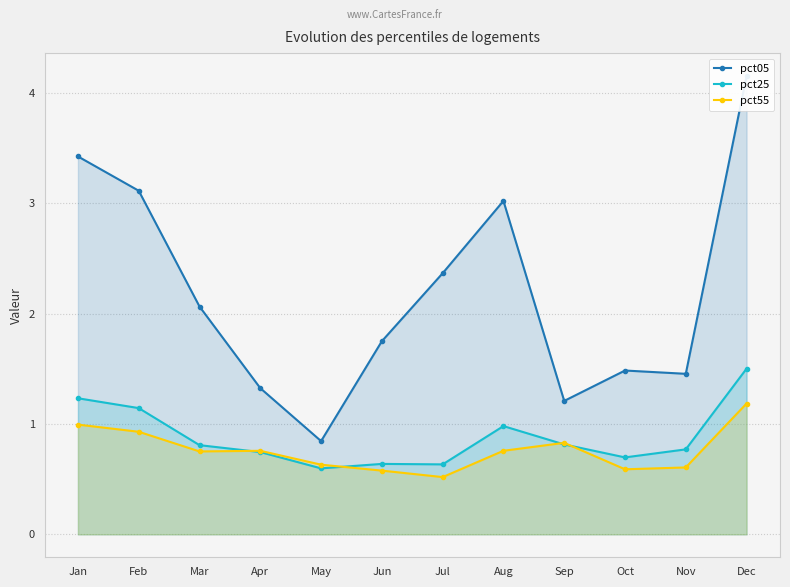

At which category is the sum across all series the highest?

Dec